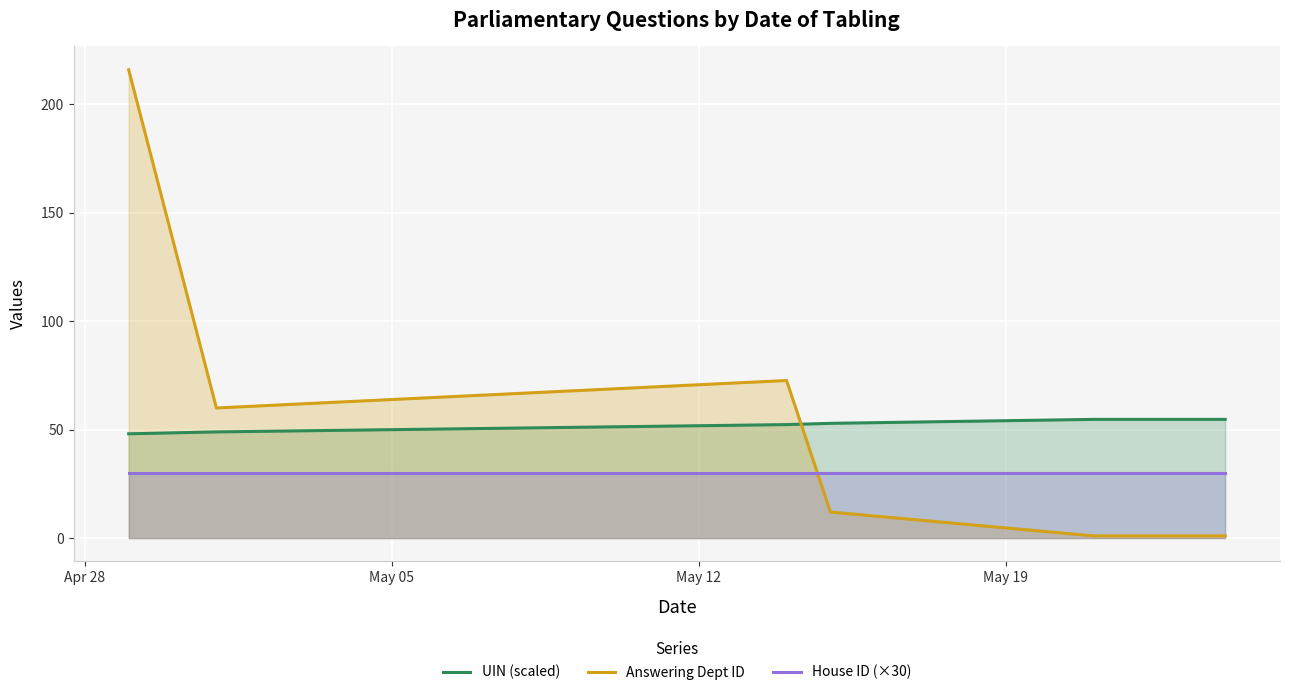

How many interior local peaks does the Answering Dept ID series have?

1